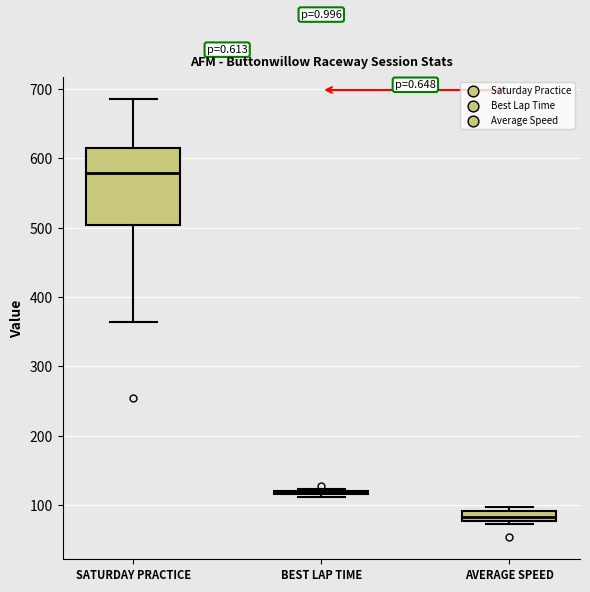

Which box is the tallest, from its lower edge to its upper edge?

SATURDAY PRACTICE